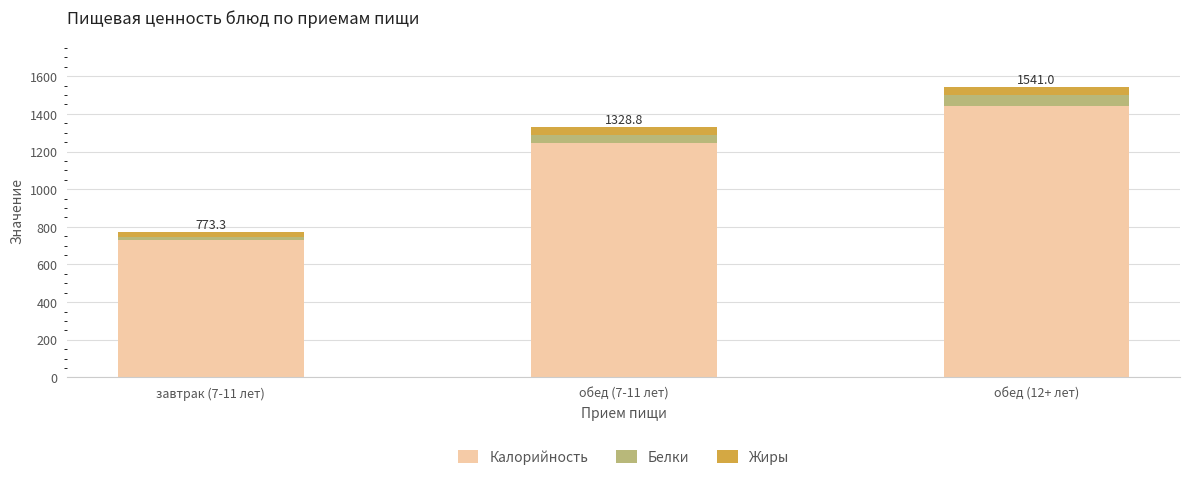

What is the sum of all Калорийность values?

3418.5